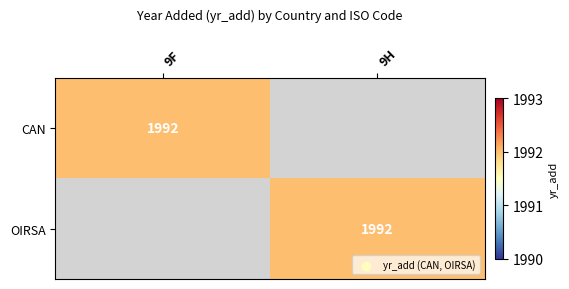

The value of CAN at 9F is 3536. True or false?

False